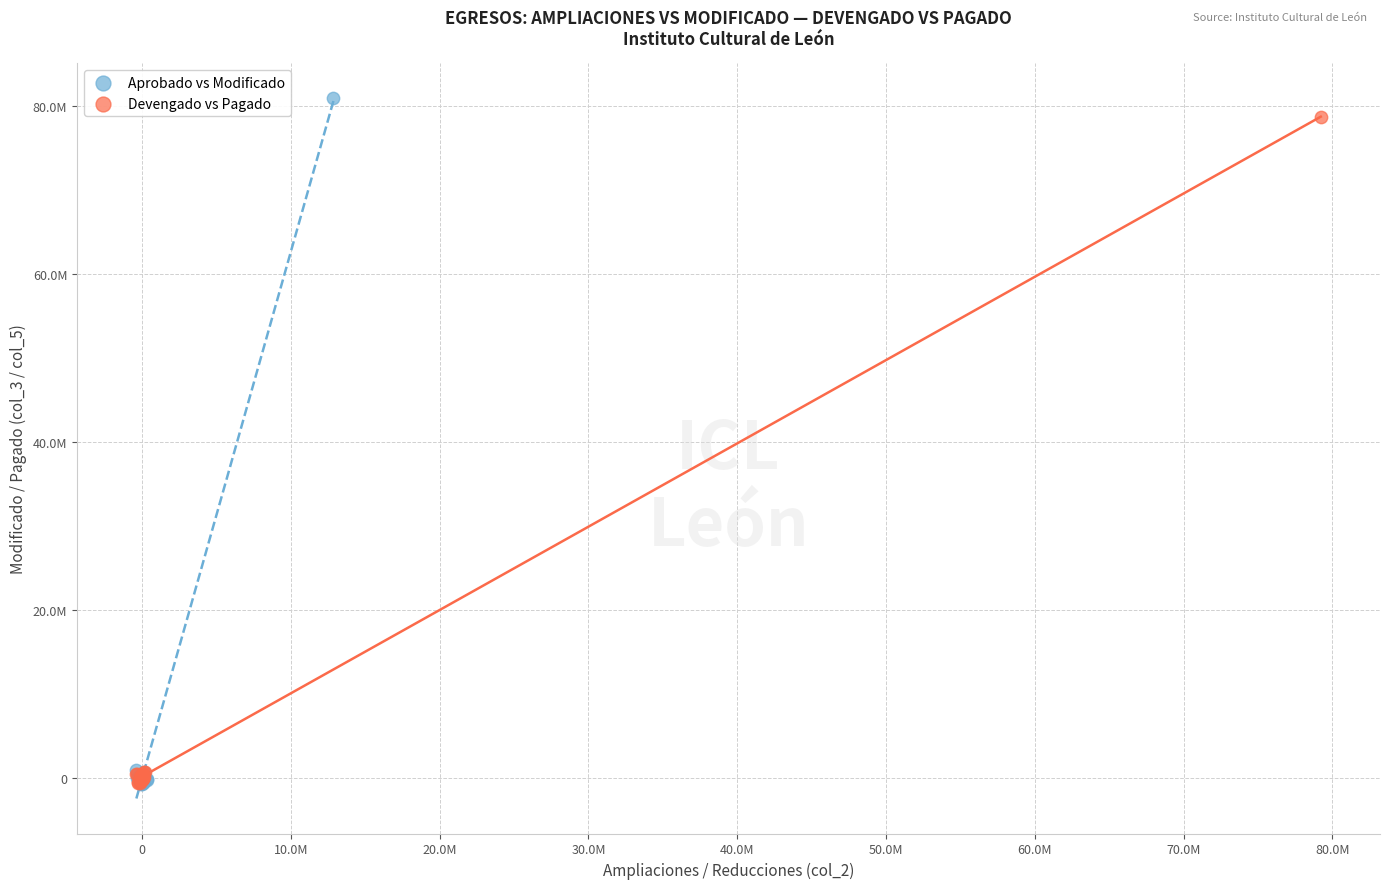

What are all the series names shown in the legend?

Aprobado vs Modificado, Devengado vs Pagado